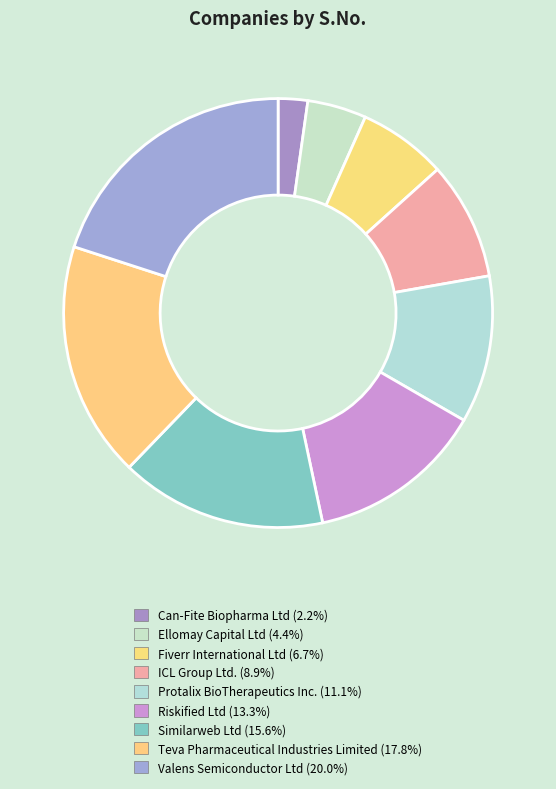

Is it true that ICL Group Ltd. is 9% of the pie?

True